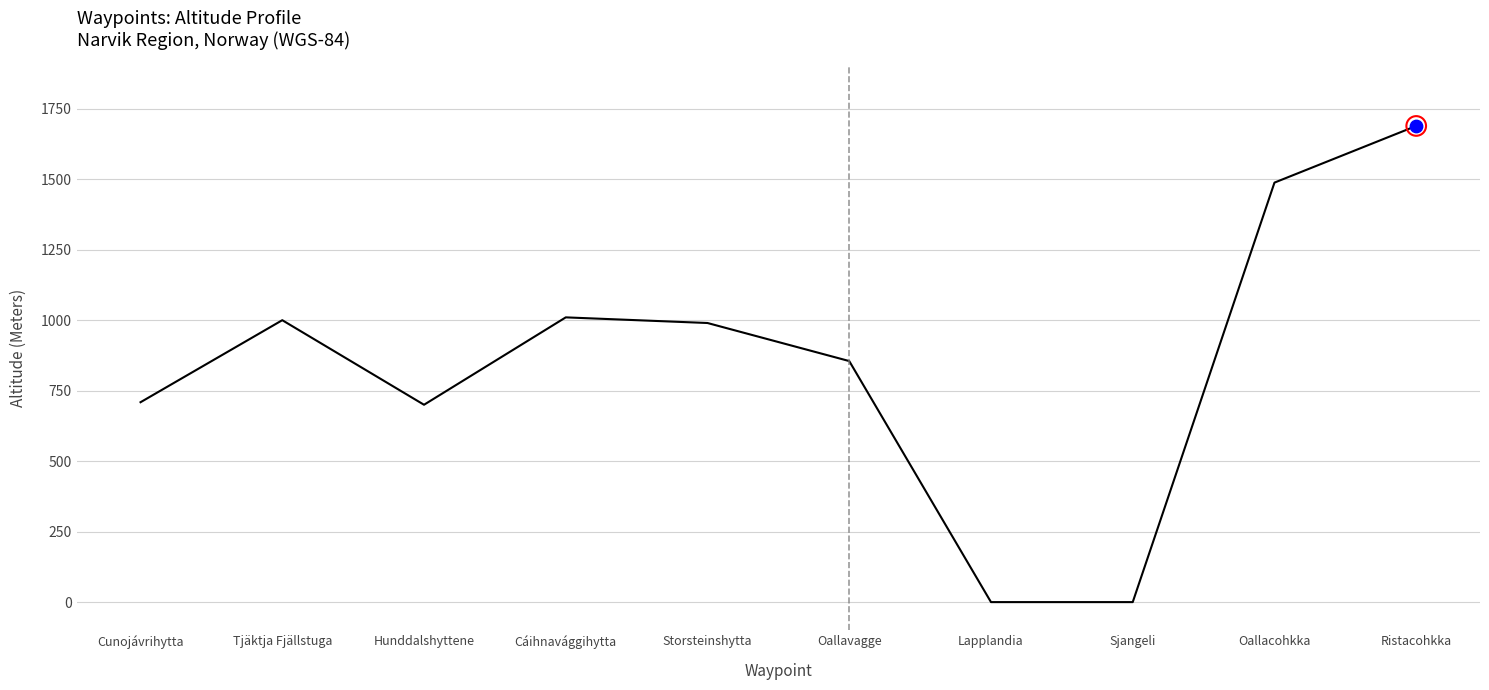

What is the change in value from Cunojávrihytta to Storsteinshytta?

+281